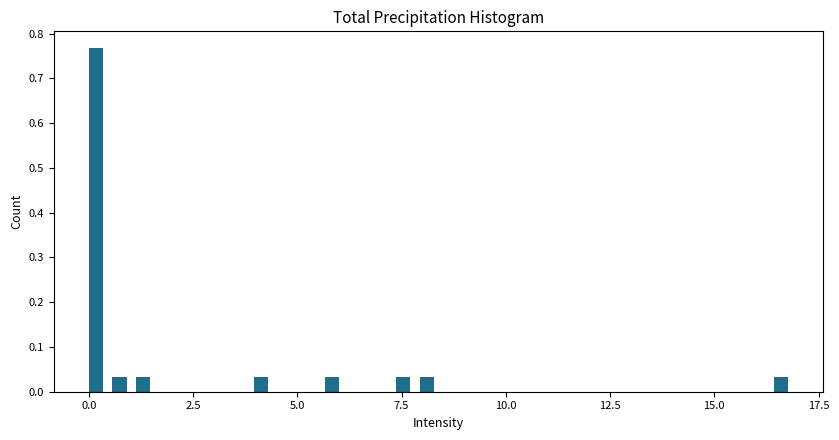

Read against the x-axis, roughly where is the centre of the tallest bar?

0.0